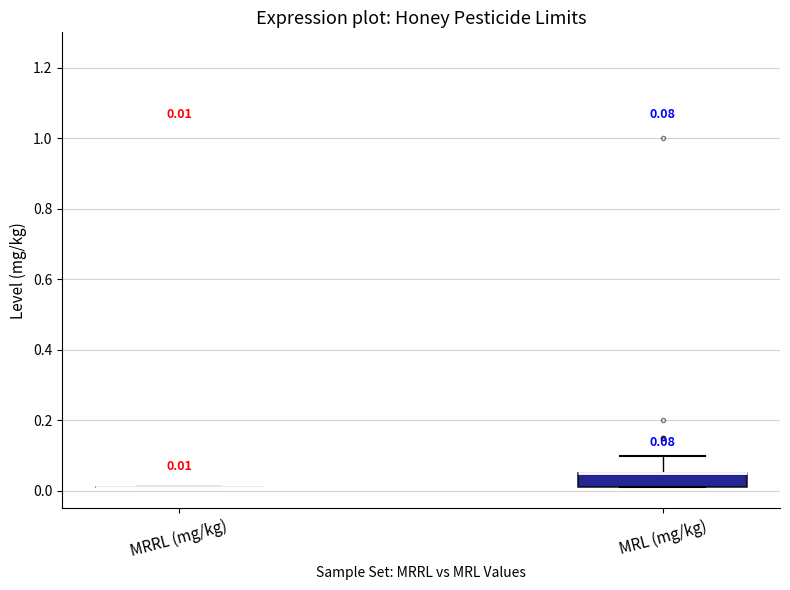

Which box is the tallest, from its lower edge to its upper edge?

MRL (mg/kg)